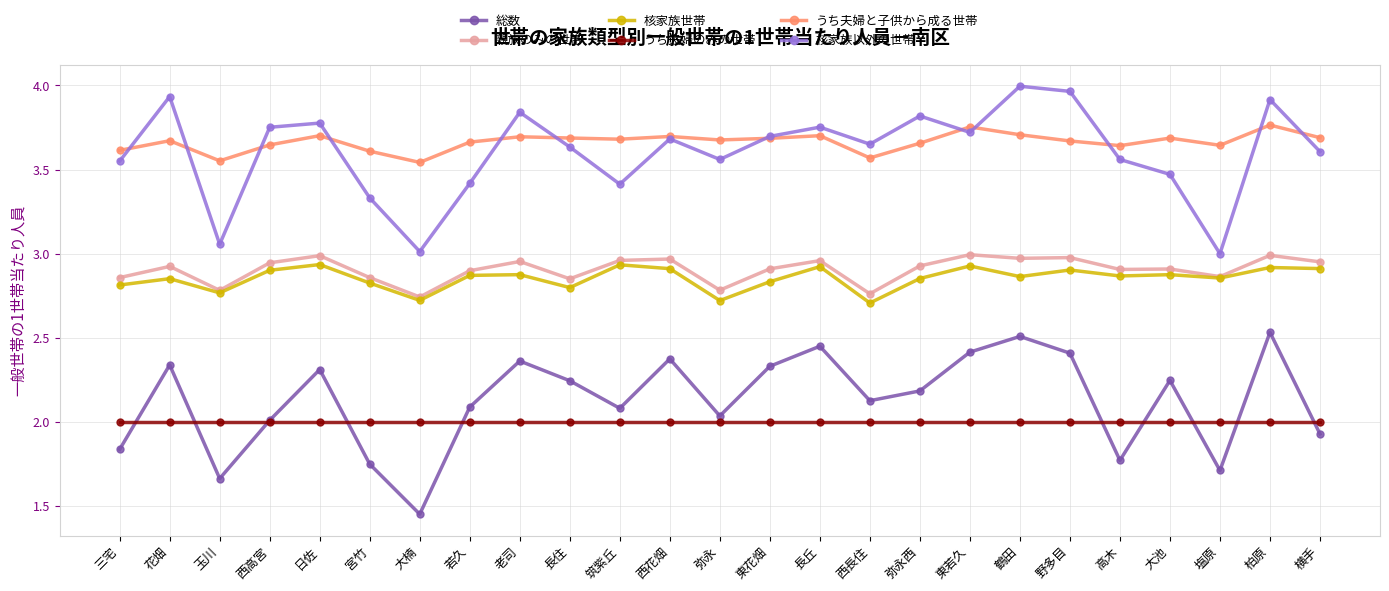

At which category does 親族のみの世帯 reach its first local valley?

玉川